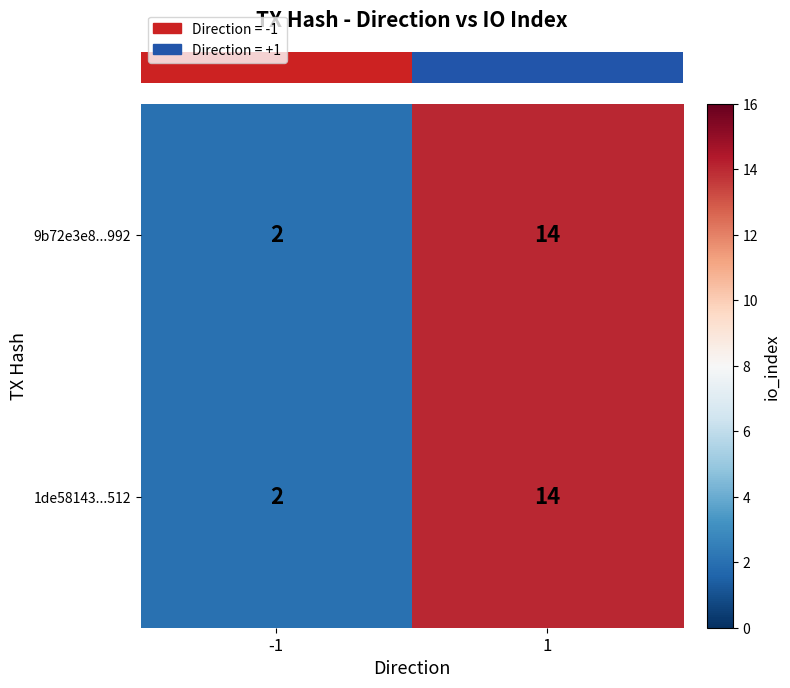

What is the total value across all series at -1?

4